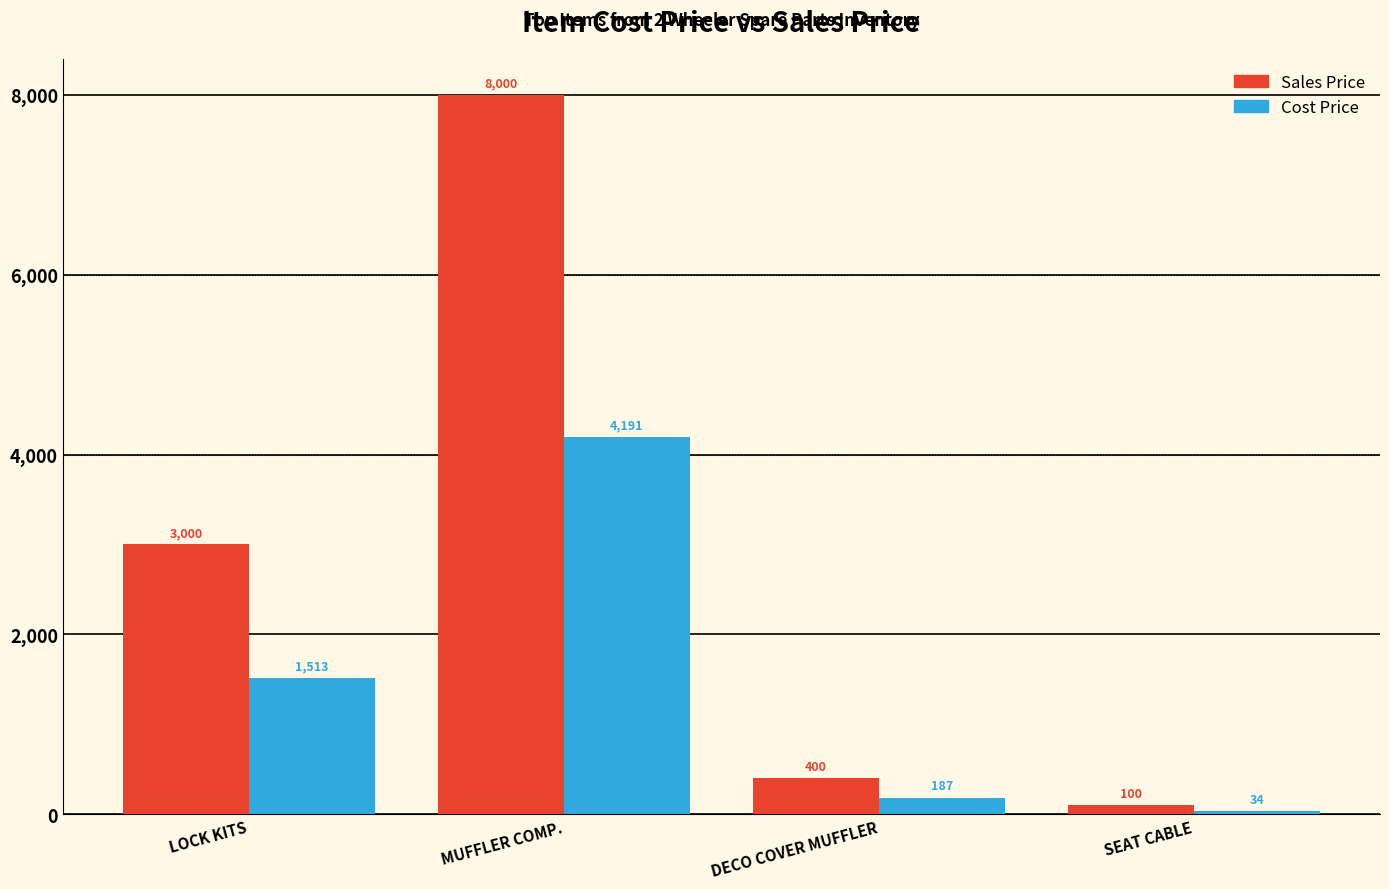

Rank the series at LOCK KITS from highest to lowest value.

Sales Price, Cost Price